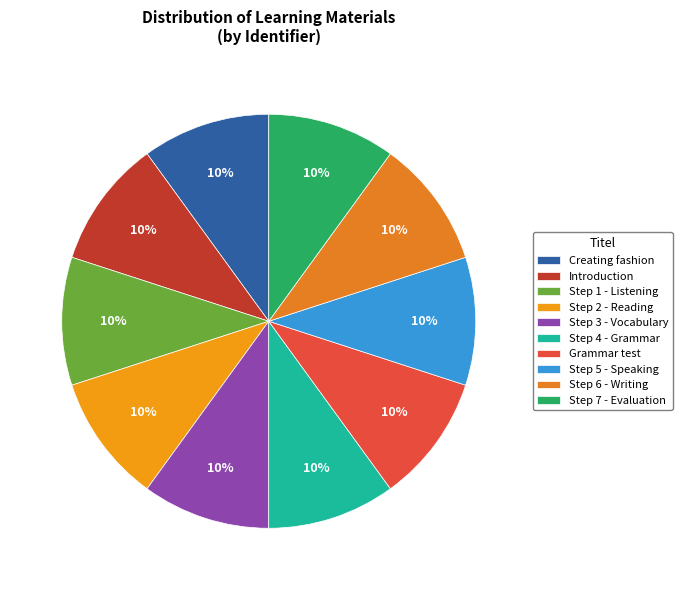

Which has a higher value, Grammar test or Step 4 - Grammar?

Grammar test